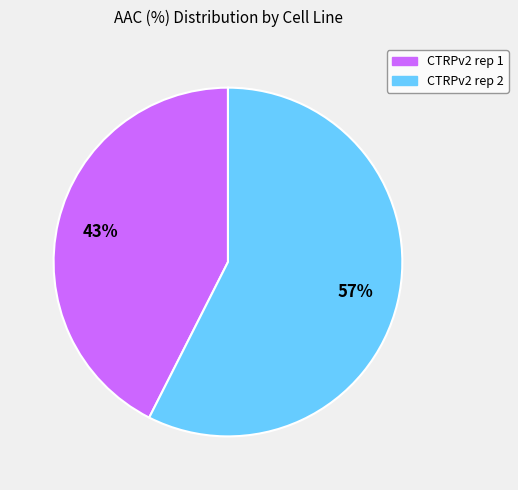

Which category has the smallest portion of the pie?

CTRPv2 rep 1